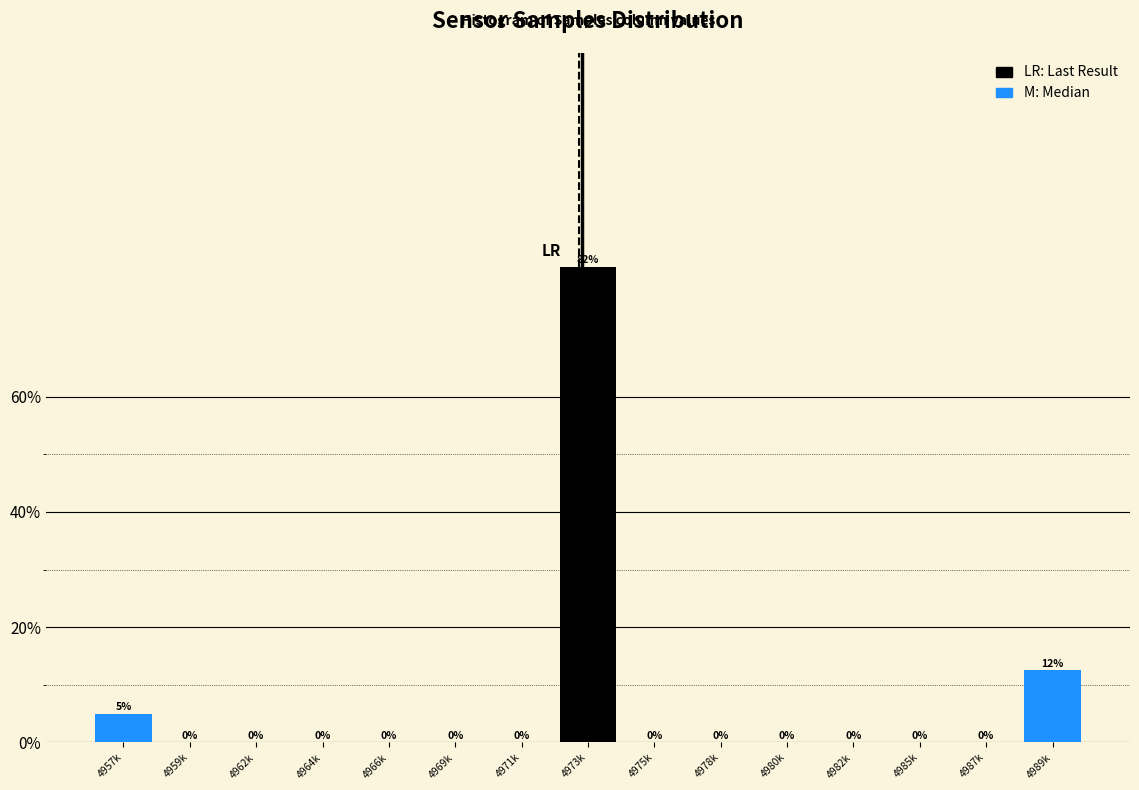

The value at 4959k is 39.5. True or false?

False